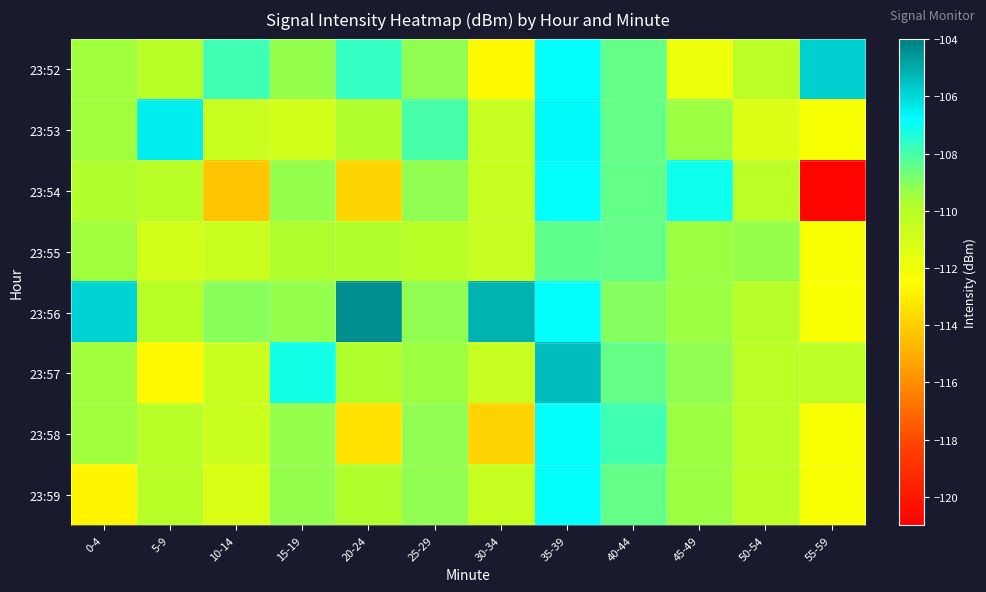

Reading right to left, list all the values displayed in this chart.

23:52: 55-59=-105.8	50-54=-110.2	45-49=-111.9	40-44=-108.5	35-39=-106.9	30-34=-112.7	25-29=-109.2	20-24=-107.7	15-19=-109.3	10-14=-107.9	5-9=-110.1	0-4=-109.5
23:53: 55-59=-112.3	50-54=-111.3	45-49=-109.4	40-44=-108.5	35-39=-106.8	30-34=-110.5	25-29=-108.0	20-24=-109.8	15-19=-111.0	10-14=-110.6	5-9=-106.5	0-4=-109.5
23:54: 55-59=-120.8	50-54=-110.2	45-49=-107.1	40-44=-108.5	35-39=-106.9	30-34=-110.5	25-29=-109.2	20-24=-113.8	15-19=-109.3	10-14=-114.3	5-9=-110.1	0-4=-109.8
23:55: 55-59=-112.3	50-54=-109.3	45-49=-109.4	40-44=-108.5	35-39=-108.4	30-34=-110.5	25-29=-110.1	20-24=-109.8	15-19=-109.8	10-14=-110.6	5-9=-110.9	0-4=-109.5
23:56: 55-59=-112.3	50-54=-110.0	45-49=-109.4	40-44=-109.0	35-39=-106.9	30-34=-105.2	25-29=-109.2	20-24=-104.4	15-19=-109.3	10-14=-109.0	5-9=-110.1	0-4=-105.9
23:57: 55-59=-110.2	50-54=-110.2	45-49=-109.2	40-44=-108.5	35-39=-105.4	30-34=-110.5	25-29=-109.4	20-24=-109.8	15-19=-107.2	10-14=-110.6	5-9=-112.7	0-4=-109.5
23:58: 55-59=-112.3	50-54=-110.2	45-49=-109.4	40-44=-107.9	35-39=-106.9	30-34=-113.9	25-29=-109.2	20-24=-113.4	15-19=-109.3	10-14=-110.8	5-9=-110.1	0-4=-109.5
23:59: 55-59=-112.3	50-54=-110.2	45-49=-109.4	40-44=-108.5	35-39=-106.9	30-34=-110.5	25-29=-109.2	20-24=-109.8	15-19=-109.3	10-14=-111.3	5-9=-110.1	0-4=-112.8